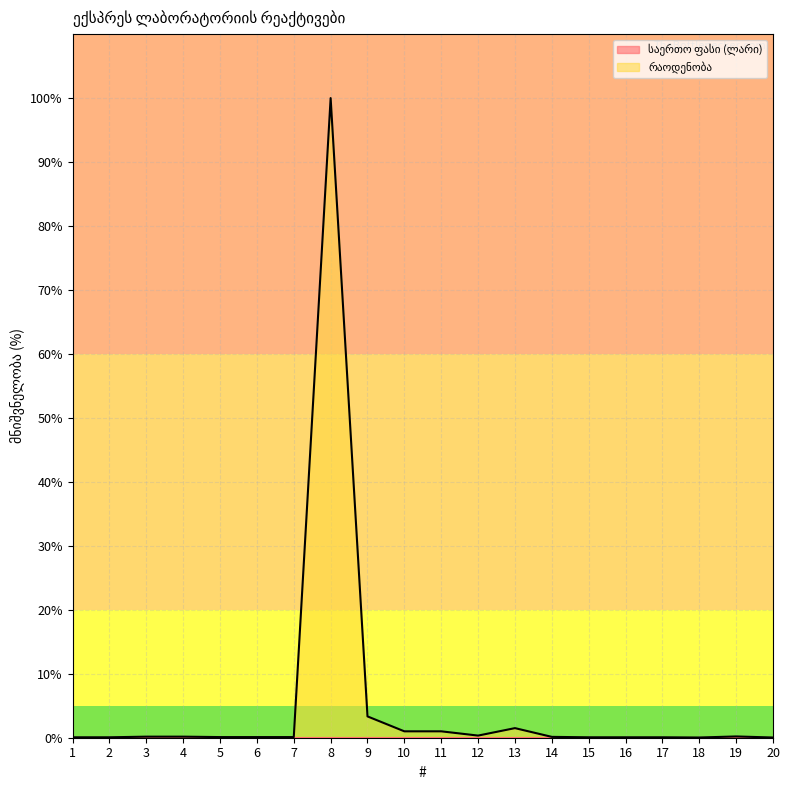

List the labels in order of value, smallest first.

18, 20, 1, 2, 15, 16, 17, 5, 6, 7, 14, 3, 4, 19, 12, 10, 11, 13, 9, 8